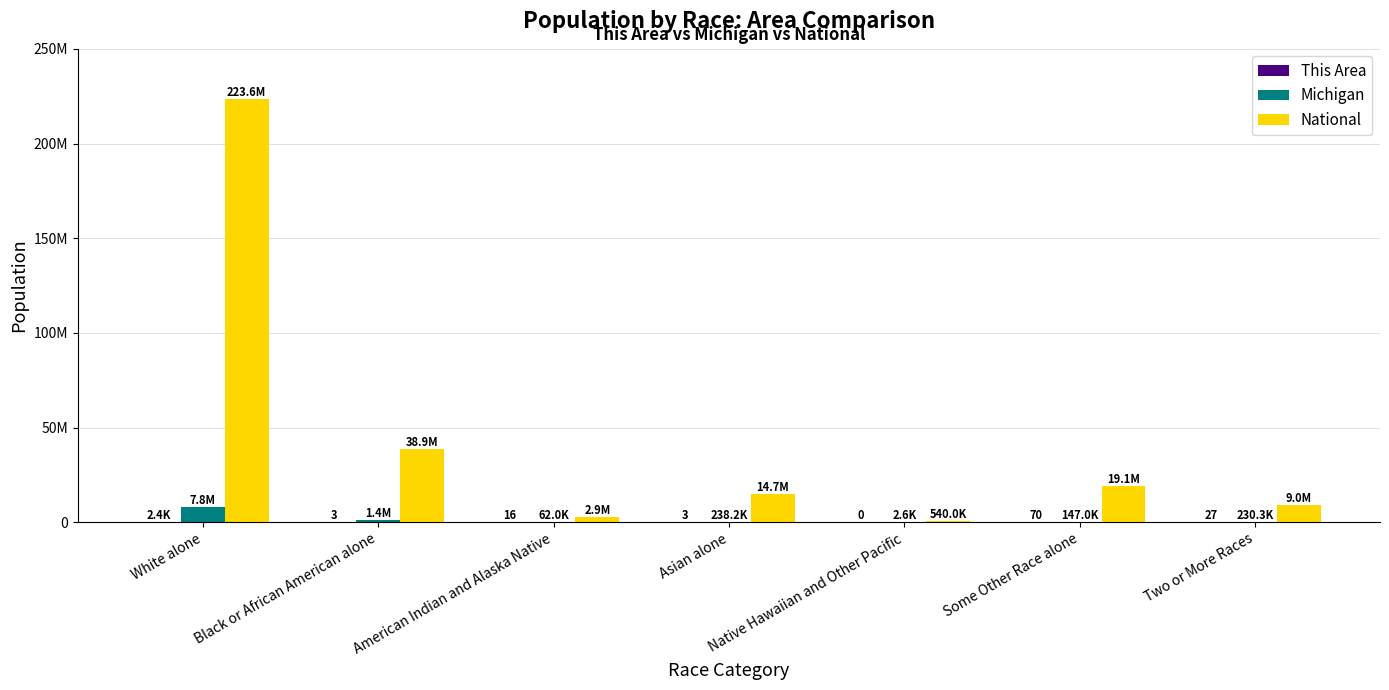

List the labels in order of National value, largest first.

White alone, Black or African American alone, Some Other Race alone, Asian alone, Two or More Races, American Indian and Alaska Native, Native Hawaiian and Other Pacific